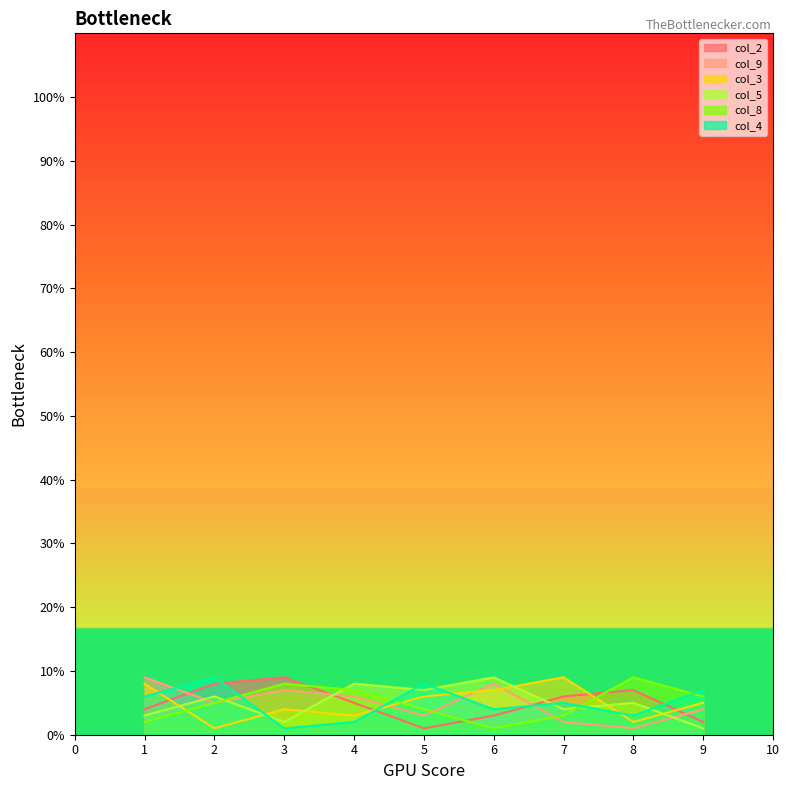

True or false: col_8 has a value of 4 at 5.

True